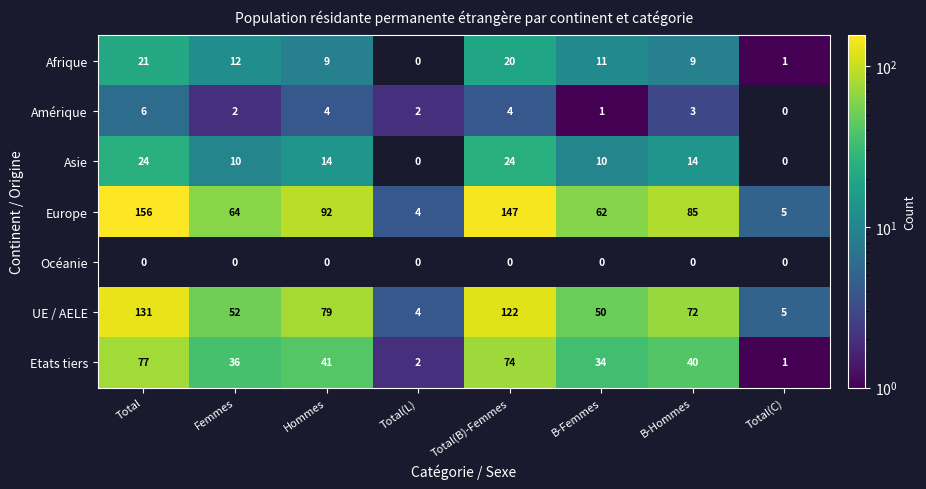

Rank the categories by UE / AELE value from lowest to highest.

Total(L), Total(C), B-Femmes, Femmes, B-Hommes, Hommes, Total(B)-Femmes, Total